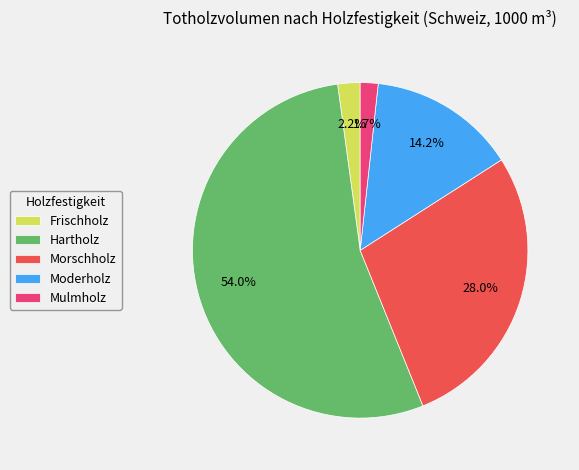

Count the number of slices in the pie.

5